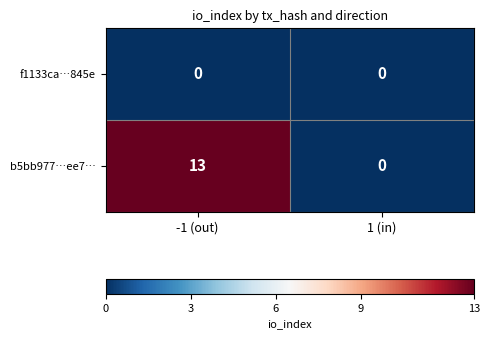

At which category is the sum across all series the highest?

-1 (out)